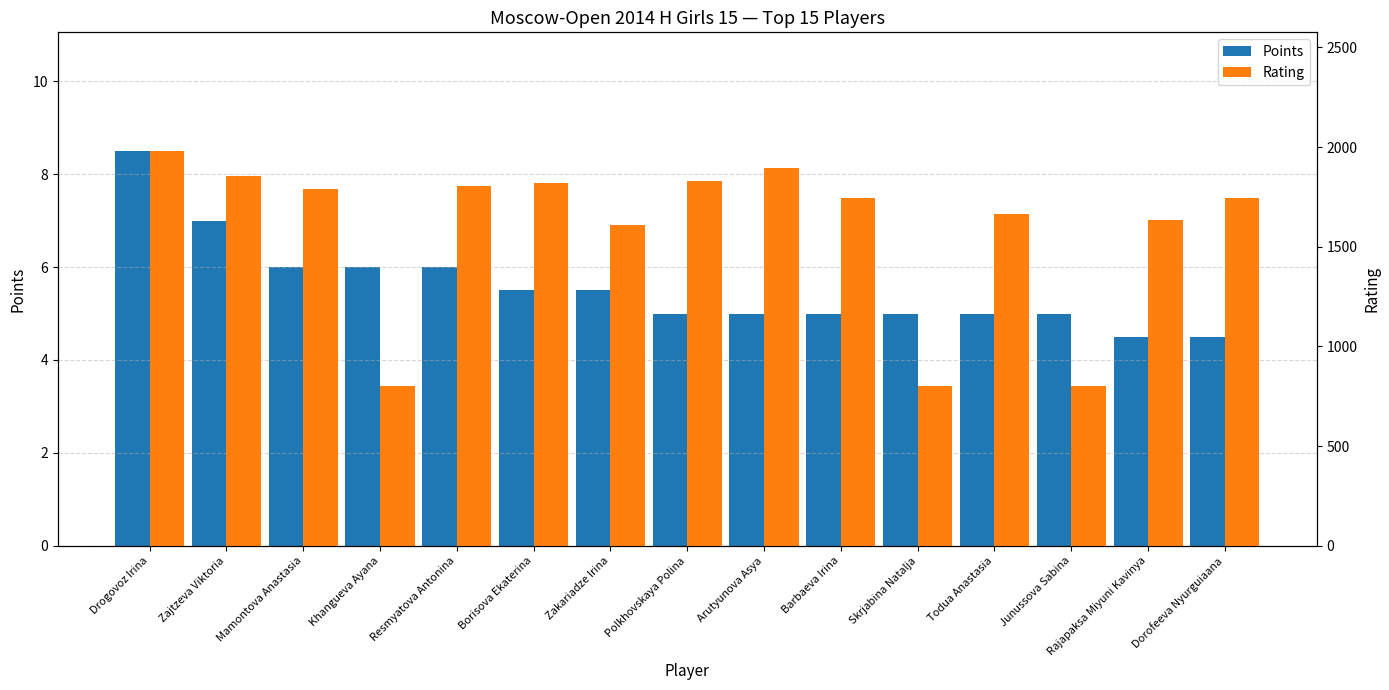

What is the average value of the Points series?

5.6